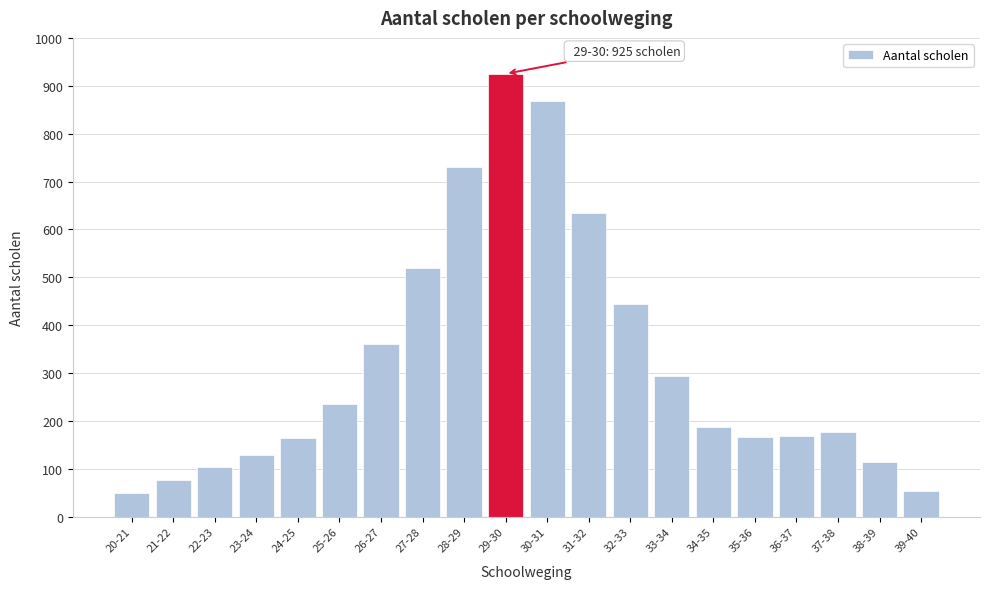

What is the label of the 3rd bar from the left?

22-23